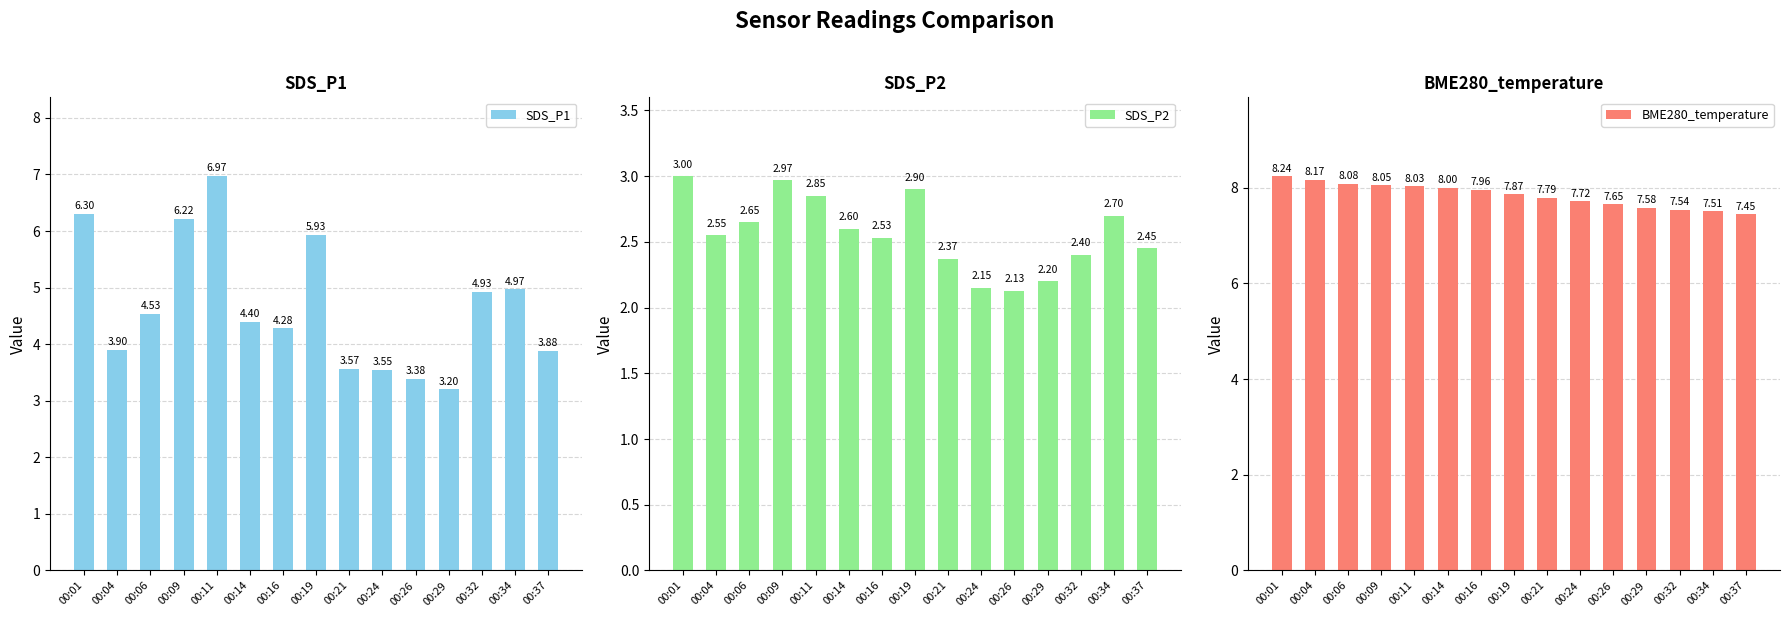

How many data points in SDS_P1 are less than 4?

6